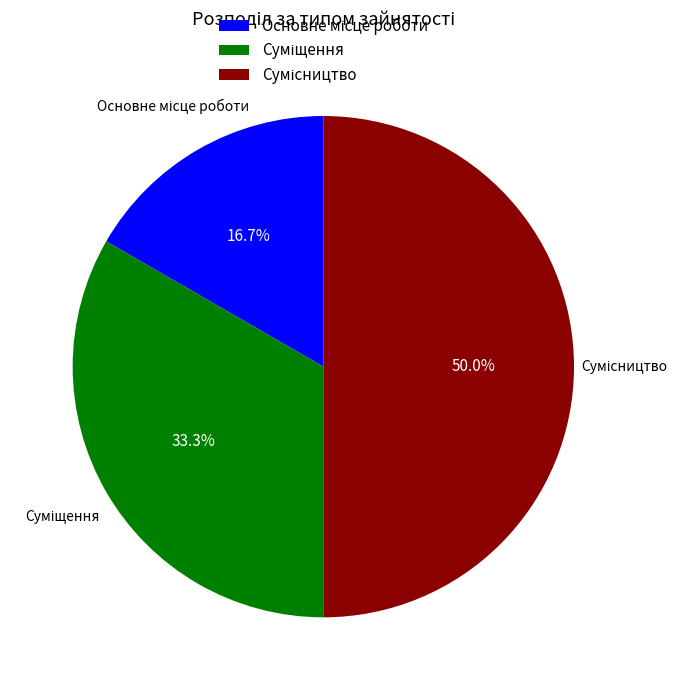

How many segments does this pie chart have?

3